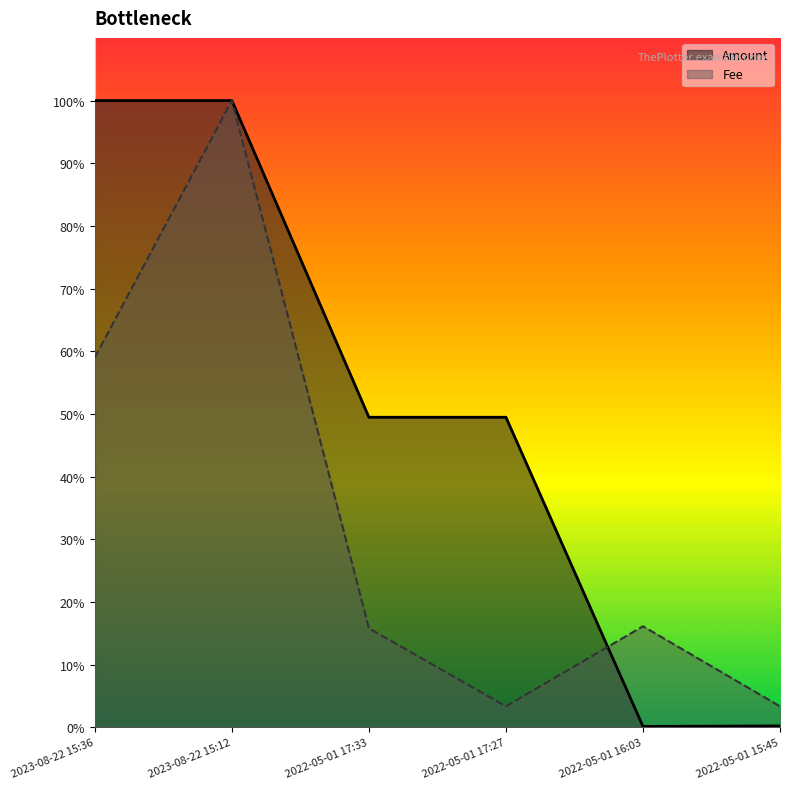

True or false: Fee and Amount cross at least once.

True